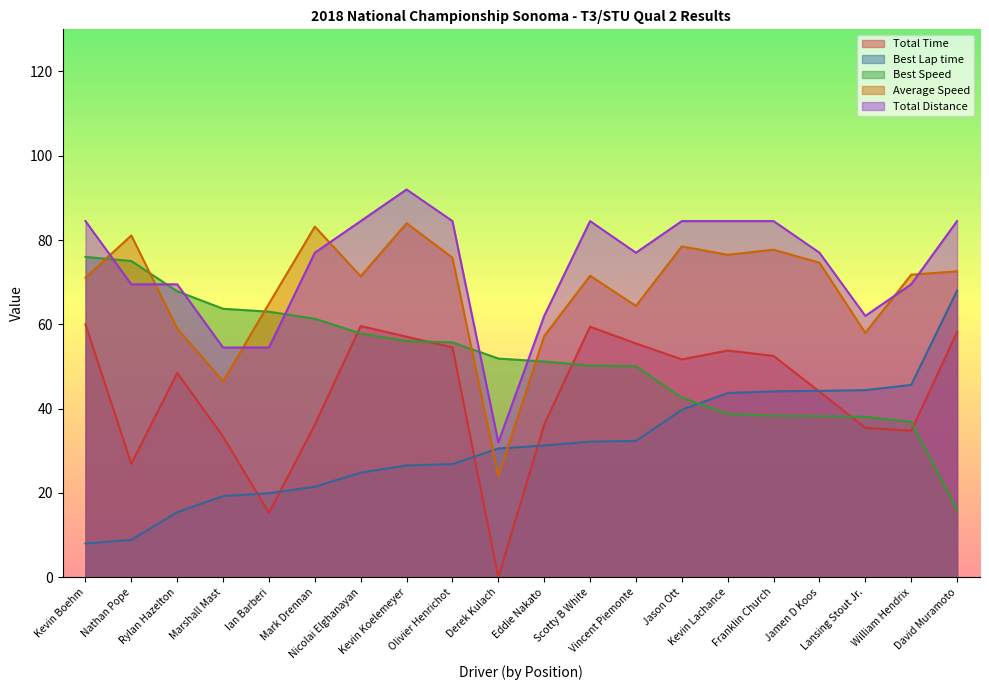

What is the total value across all series at Eddie Nakato?

237.9